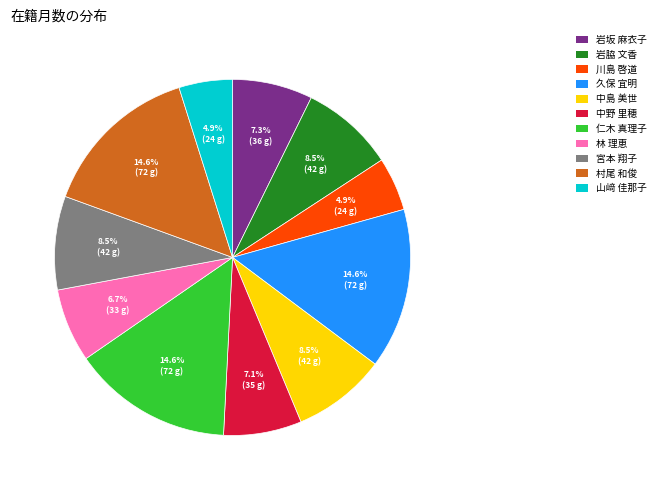

Is there a majority slice in this chart?

No